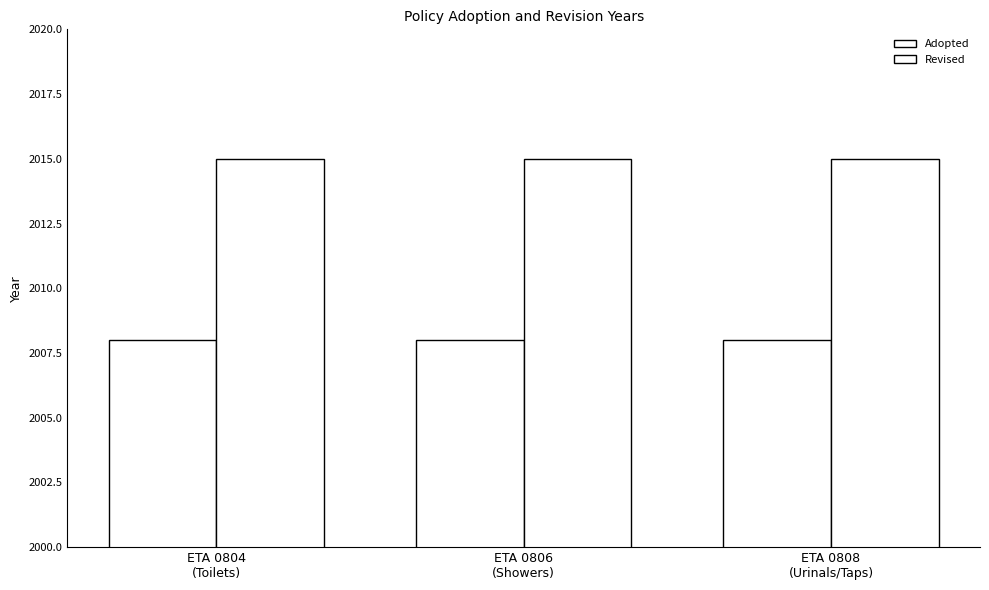

What position from the left is ETA 0808
(Urinals/Taps)?

3